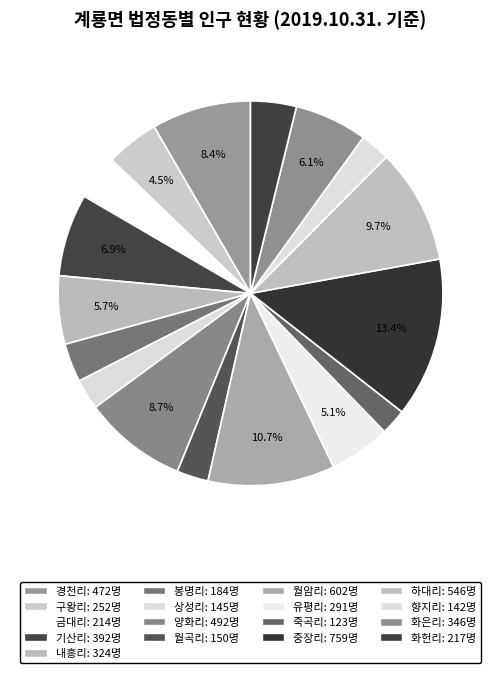

True or false: 봉명리 accounts for 3% of the total.

True